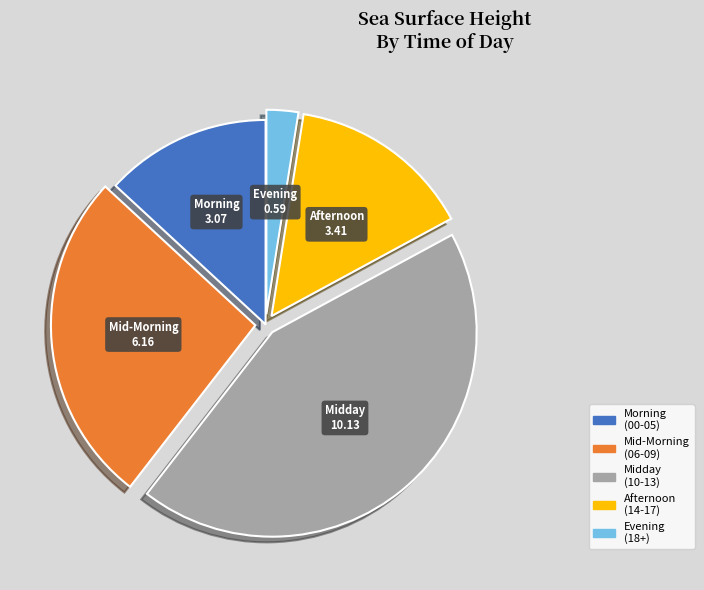

Does any single category account for the majority?

No